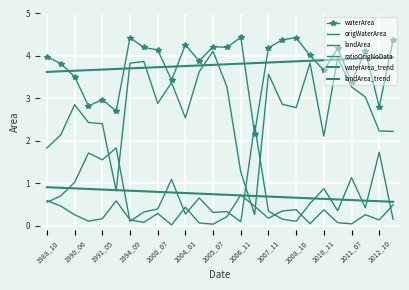

At which category is the sum across all series the highest?

2005_07